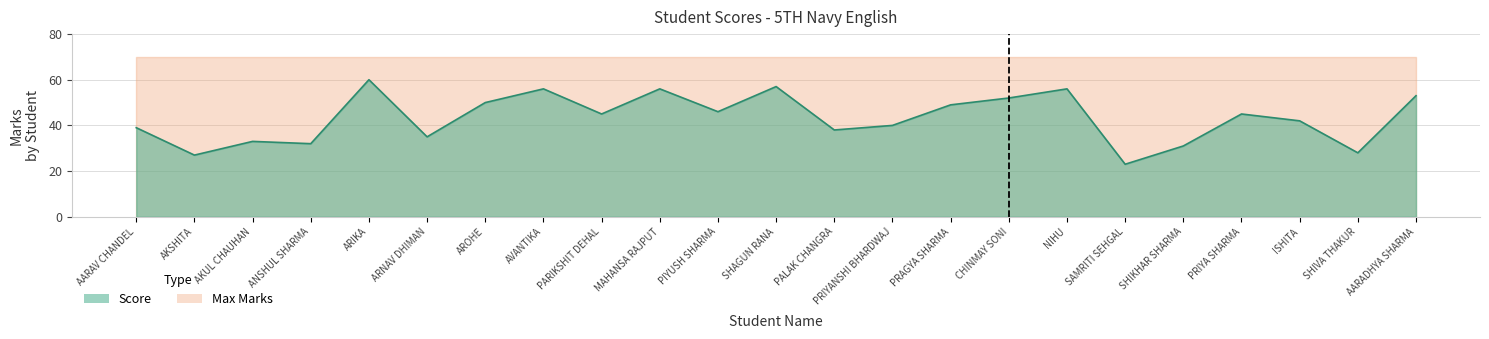

At which label does the data first exceed 45?

ARIKA